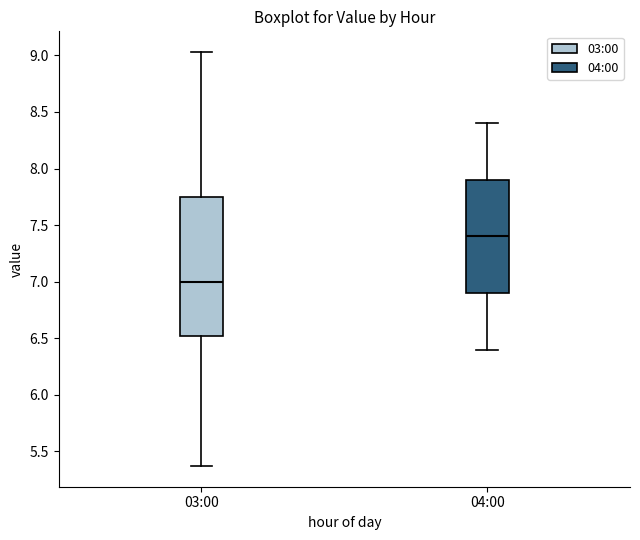

Where is the upper edge of the box for 03:00 on the y-axis? The values are not printed on the chart, so give them approximately, as read against the axis.

7.75